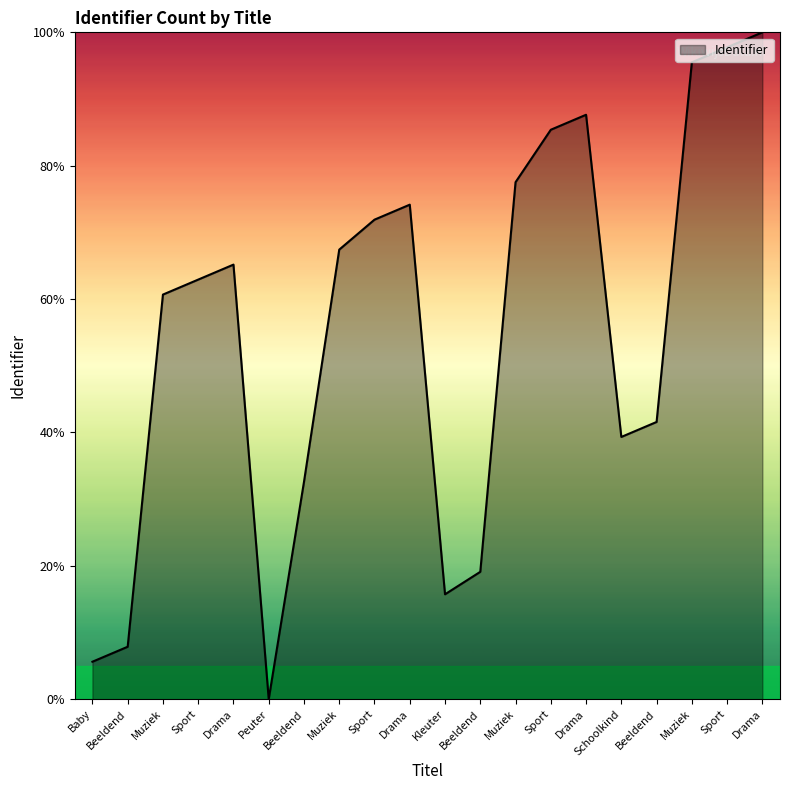

What is the label of the 14th point from the left?

Sport